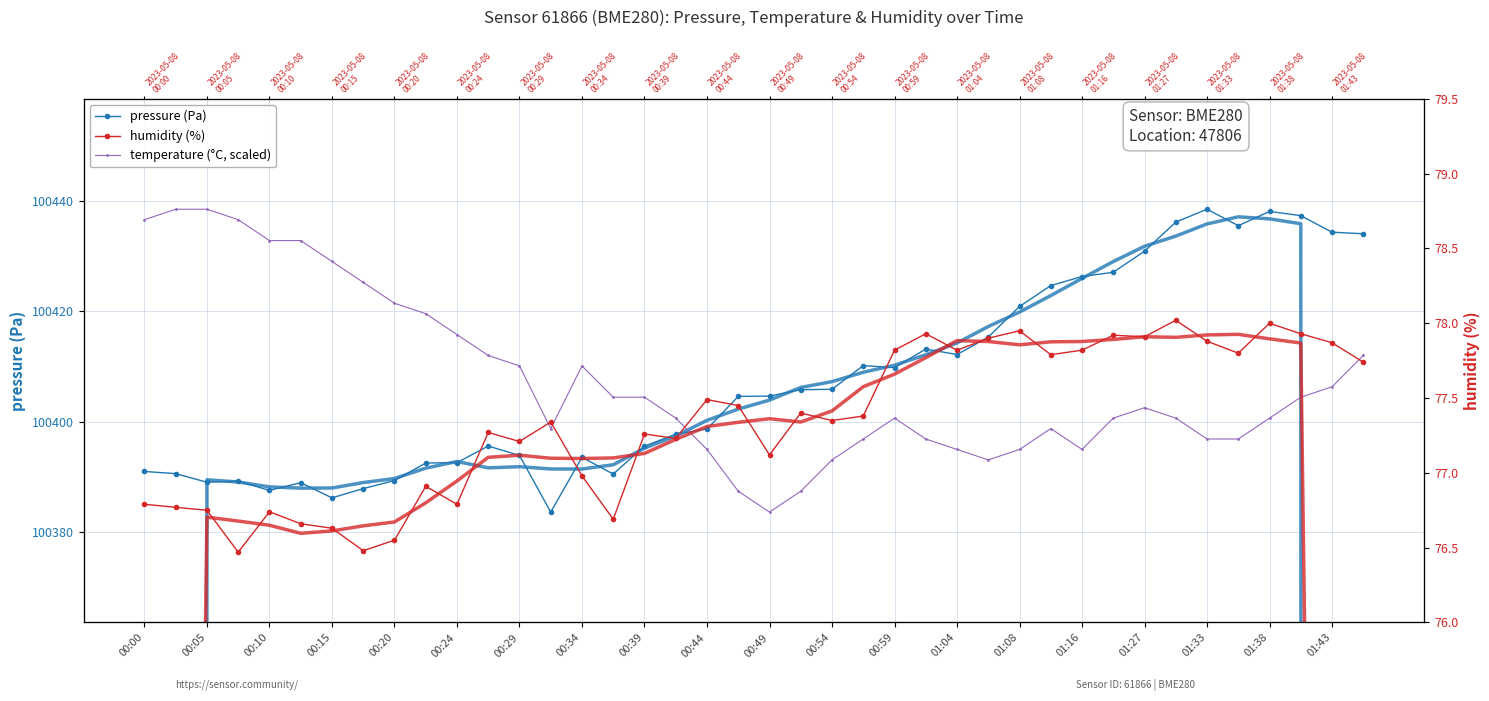

Is it true that humidity (%) equals 76.8 at 00:00?

True